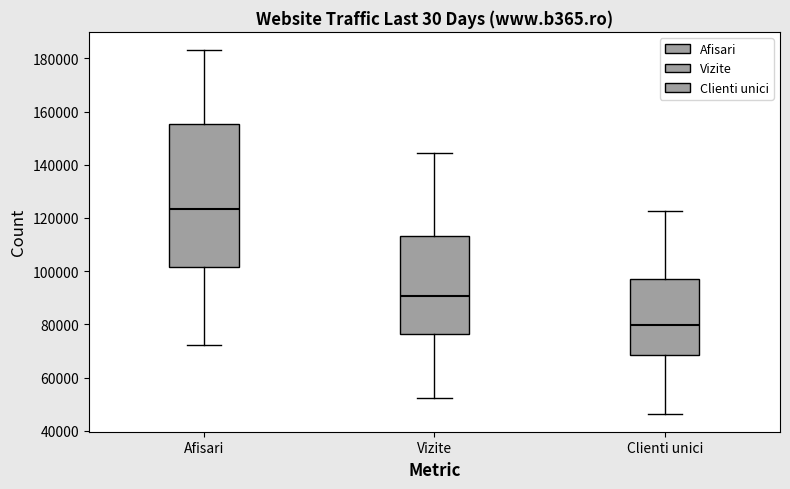

Reading left to right, transcribe this box plot: for each box, give where its median line is, the range the box spans, and where its two whiskers end, as read against the y-axis. The values are not printed on the chart, so give them approximately, as read against the axis.

Afisari: median 124000, box 102000 to 156000, whiskers 72000 to 184000
Vizite: median 90000, box 76000 to 114000, whiskers 52000 to 144000
Clienti unici: median 80000, box 68000 to 96000, whiskers 46000 to 122000